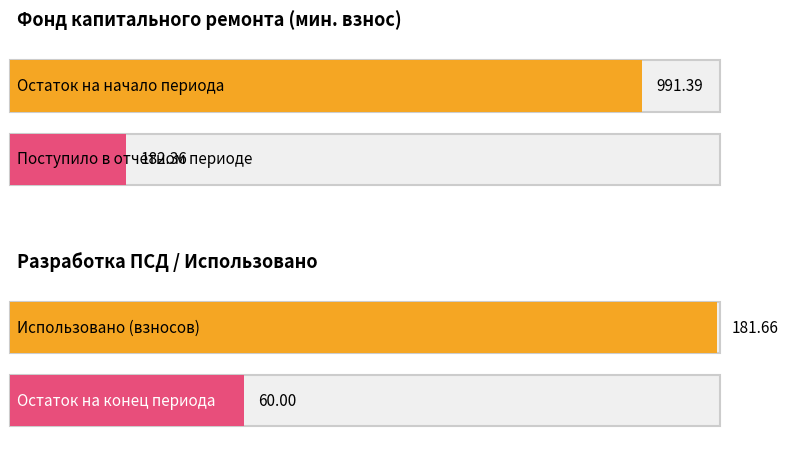

The Итого фонд капитального ремонта series shows 616.4 at Использовано. True or false?

False